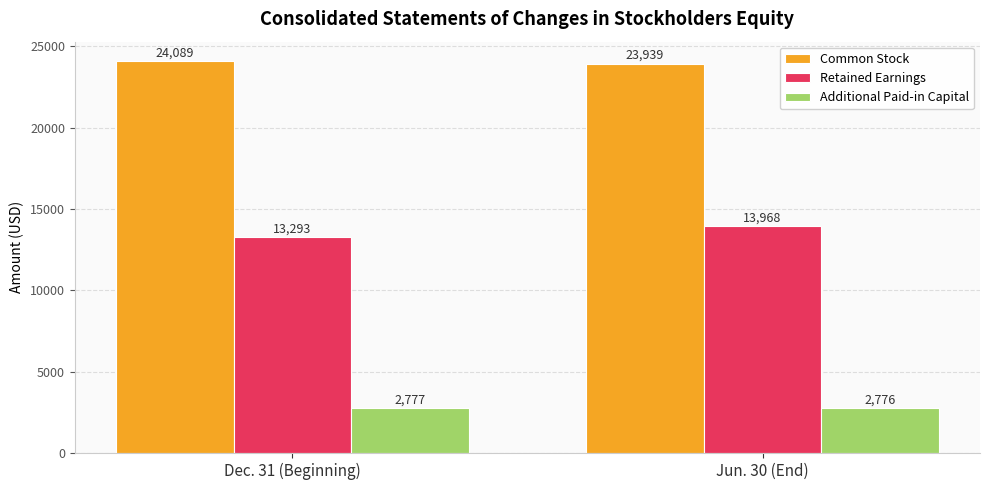

How many bars are there in total?

6